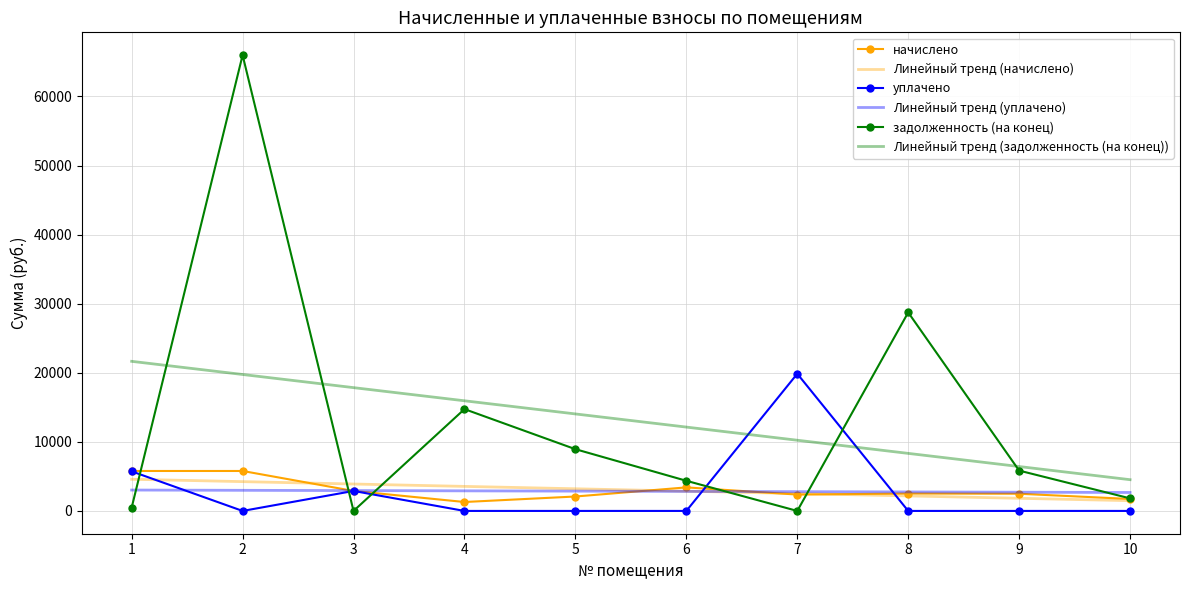

True or false: задолженность (на конец) has more than 1 interior local peaks.

True